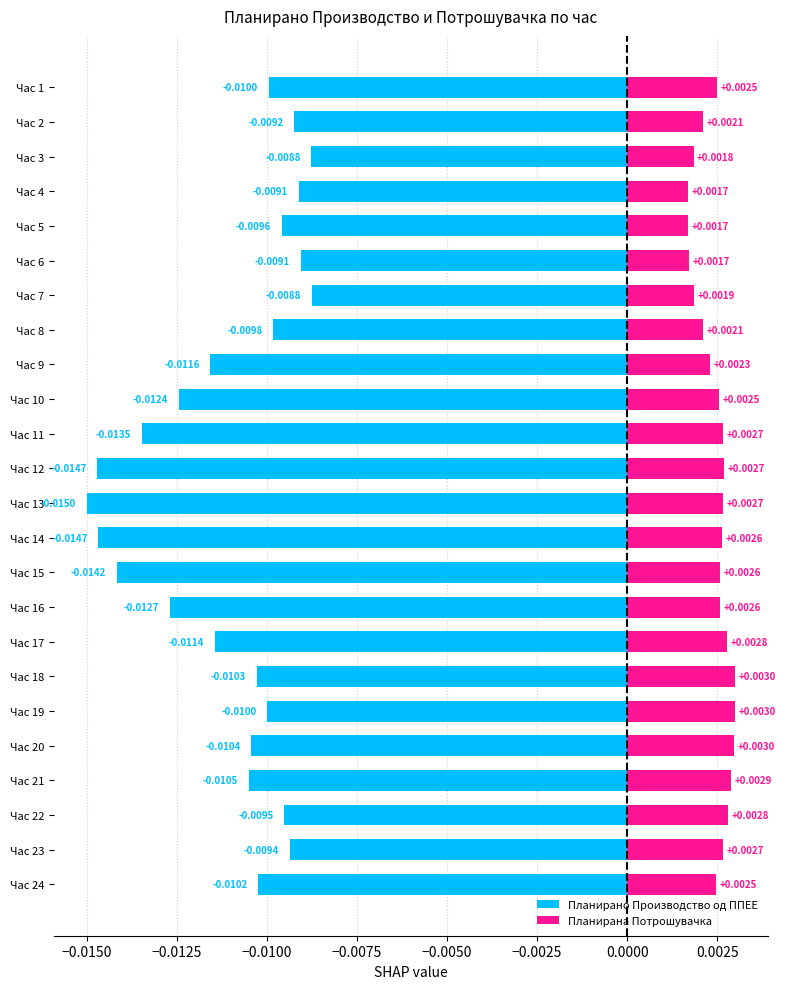

Rank the series at Час 12 from highest to lowest value.

Планирана Потрошувачка, Планирано Производство од ППЕЕ